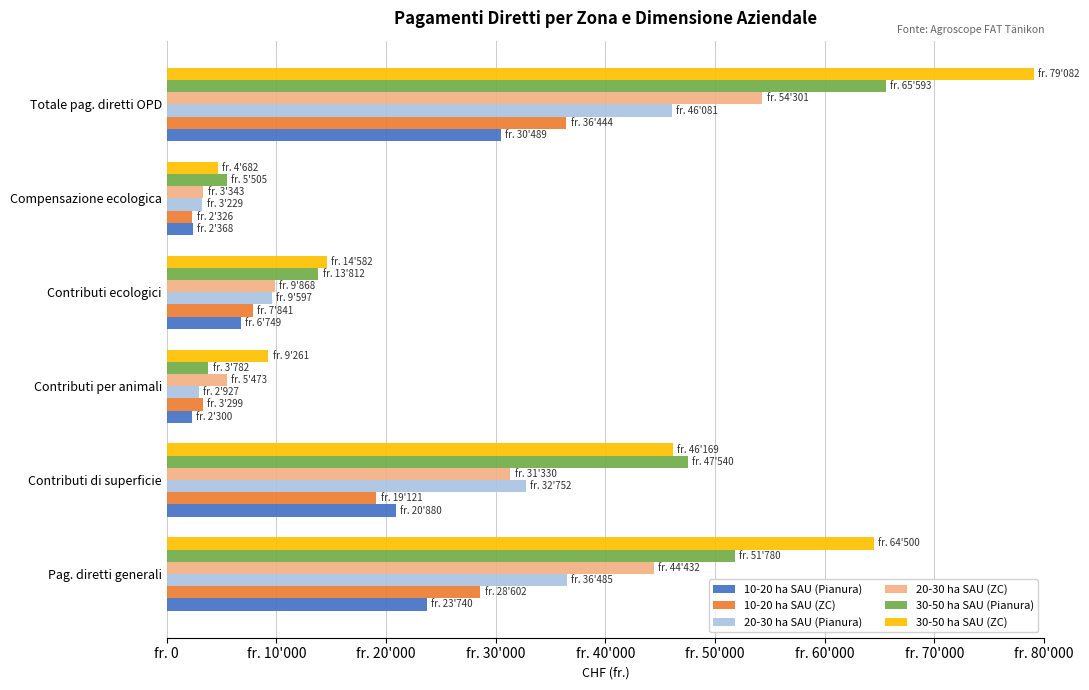

What are all the series names shown in the legend?

10-20 ha SAU (Pianura), 10-20 ha SAU (ZC), 20-30 ha SAU (Pianura), 20-30 ha SAU (ZC), 30-50 ha SAU (Pianura), 30-50 ha SAU (ZC)